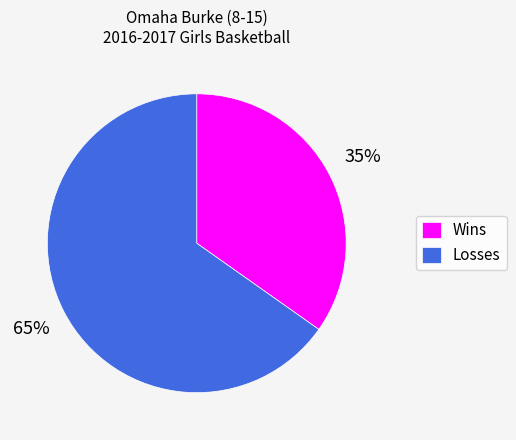

To the nearest percent, what portion does Wins represent?

35%